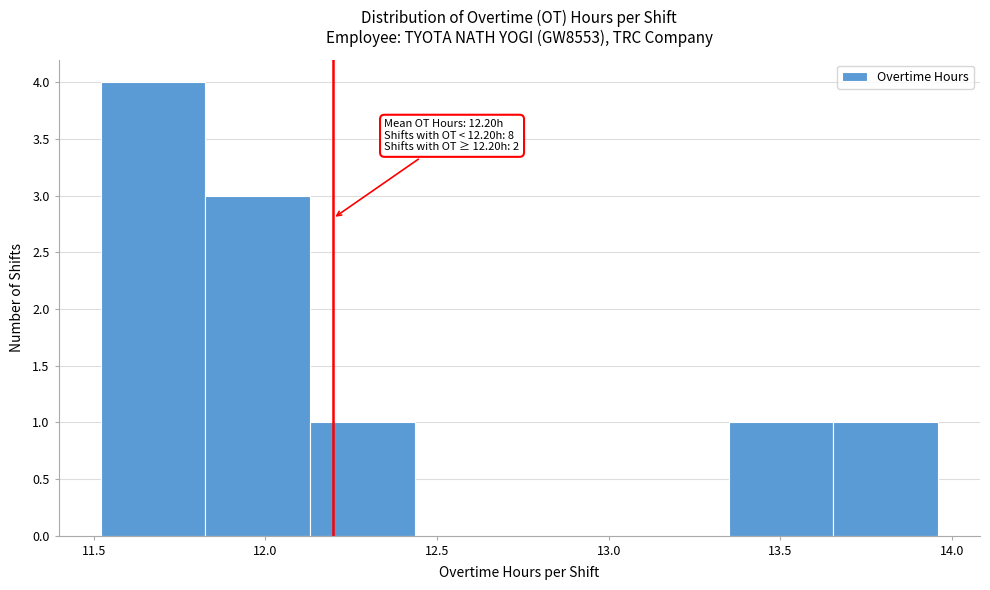

Over which range of the x-axis is the bar tallest?

11.520 to 11.825